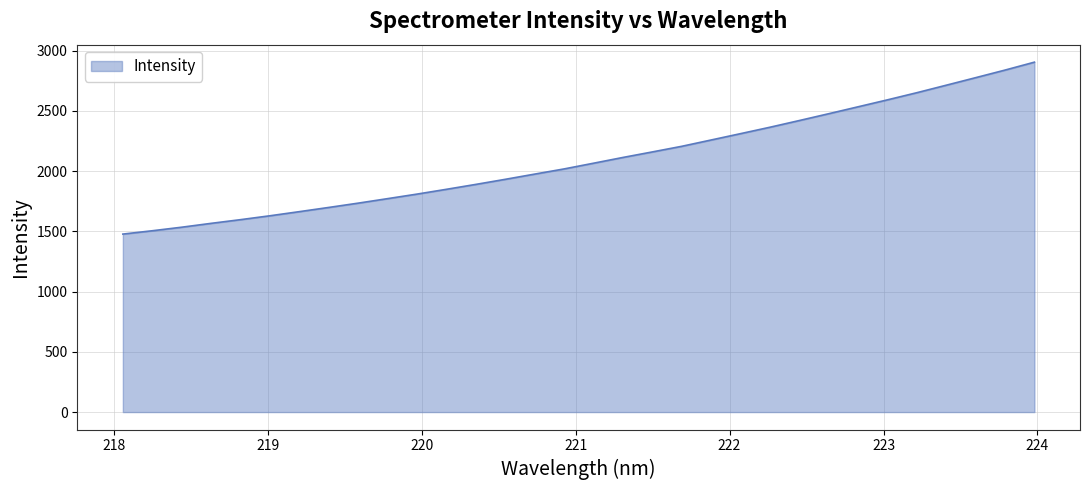

What is the maximum value shown in the chart?

2904.5